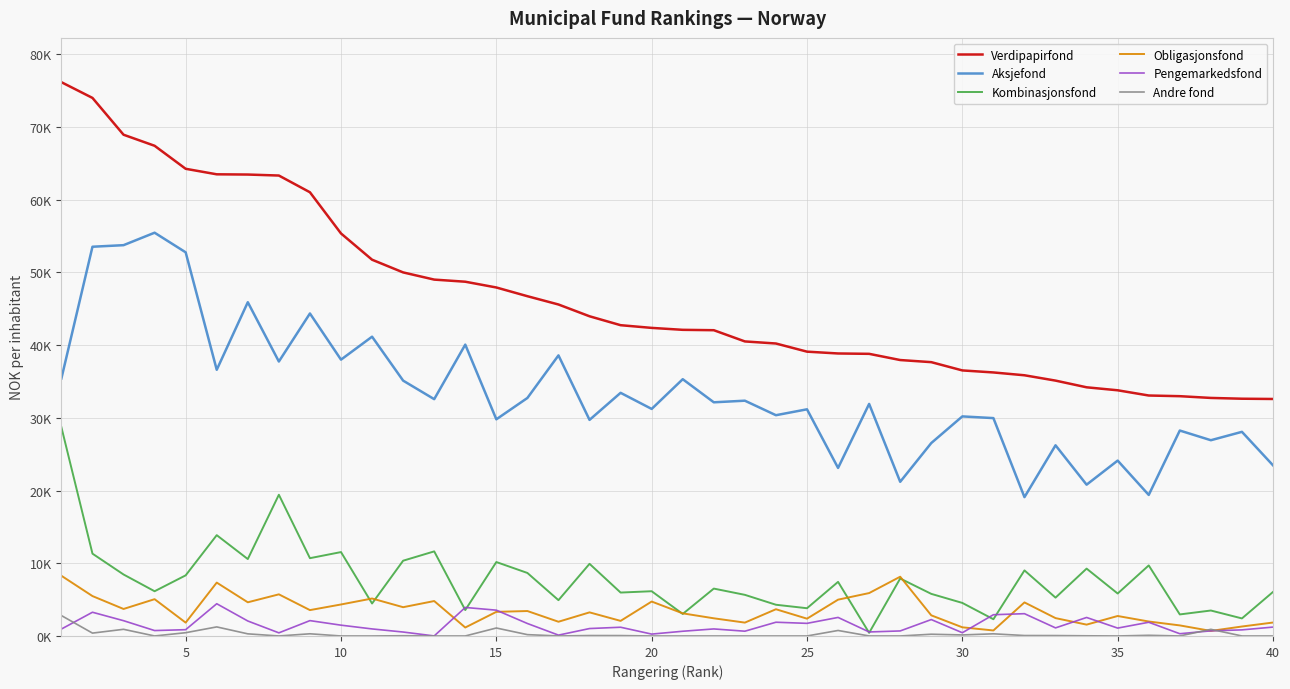

Does the chart display data point markers on the line(s)?

No